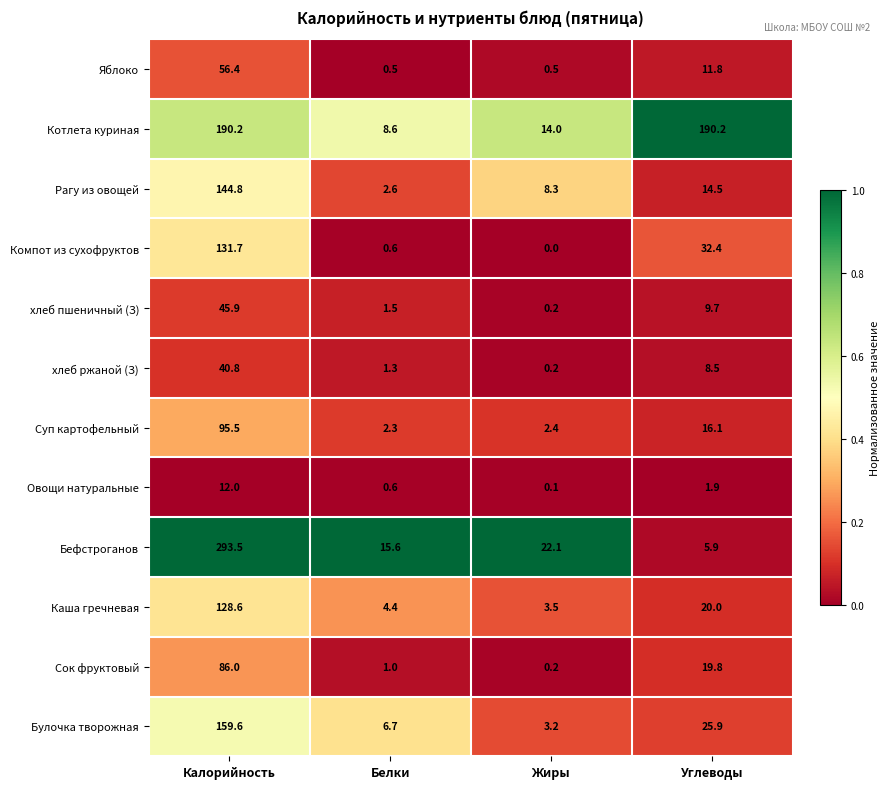

At which category is the sum across all series the highest?

Калорийность